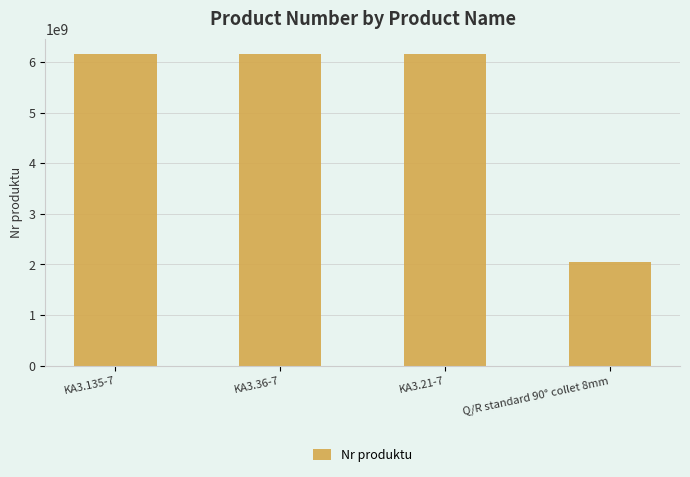

What value does the data have at KA3.21-7?

6151705240